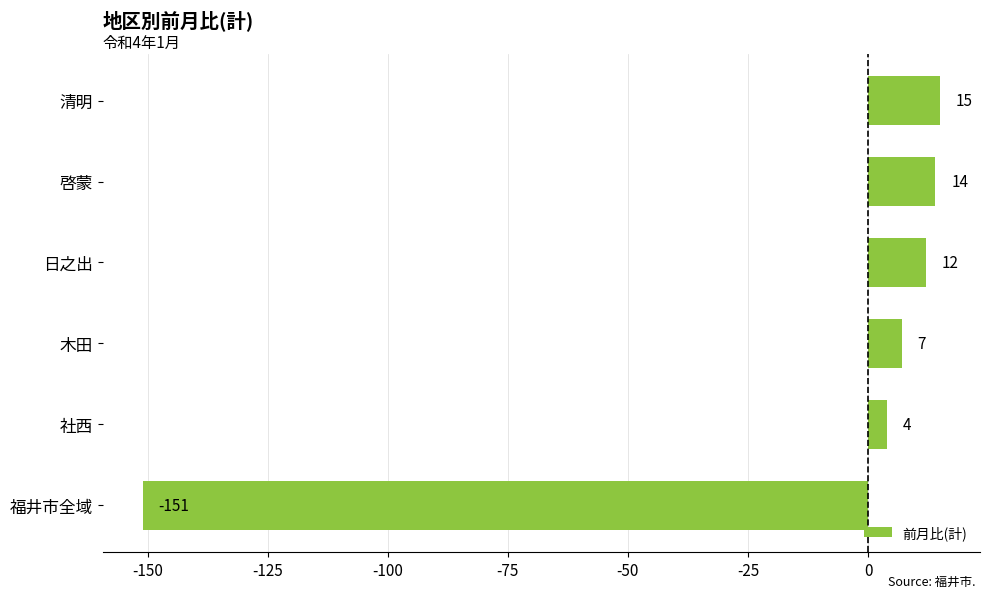

What is the change in value from 社西 to 日之出?

+8